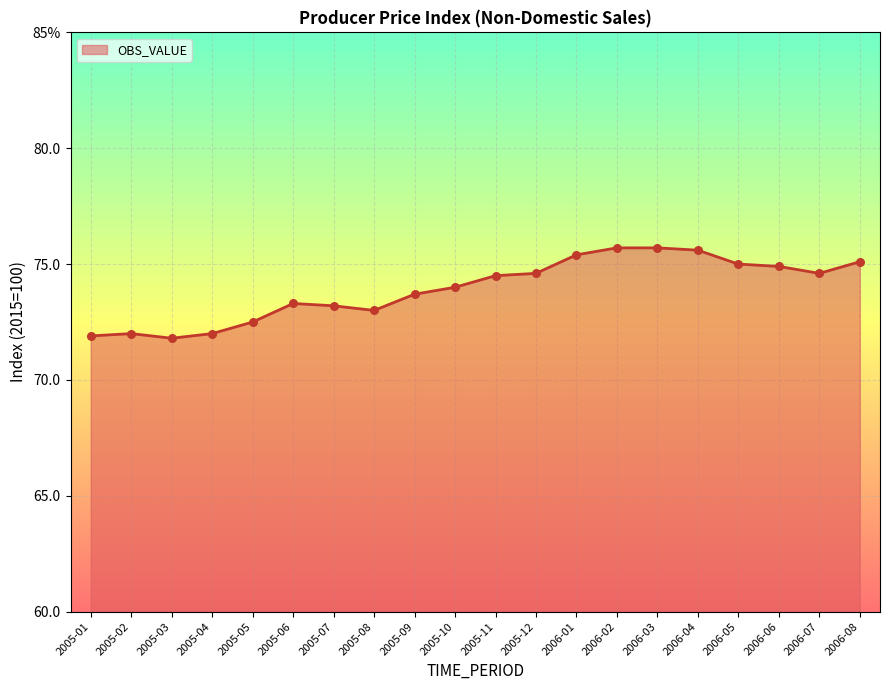

What is the change in value from 2005-09 to 2005-11?

+0.8